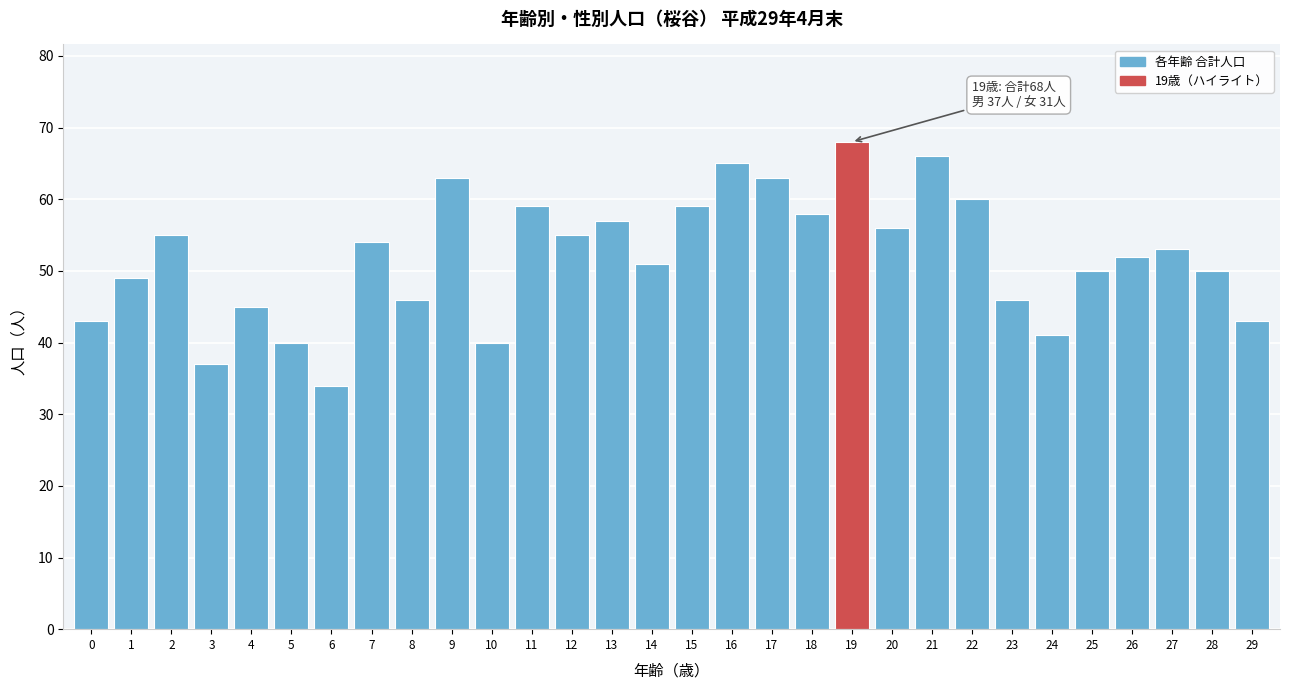

Reading left to right, list all the values displayed in this chart.

0=43	1=49	2=55	3=37	4=45	5=40	6=34	7=54	8=46	9=63	10=40	11=59	12=55	13=57	14=51	15=59	16=65	17=63	18=58	19=68	20=56	21=66	22=60	23=46	24=41	25=50	26=52	27=53	28=50	29=43